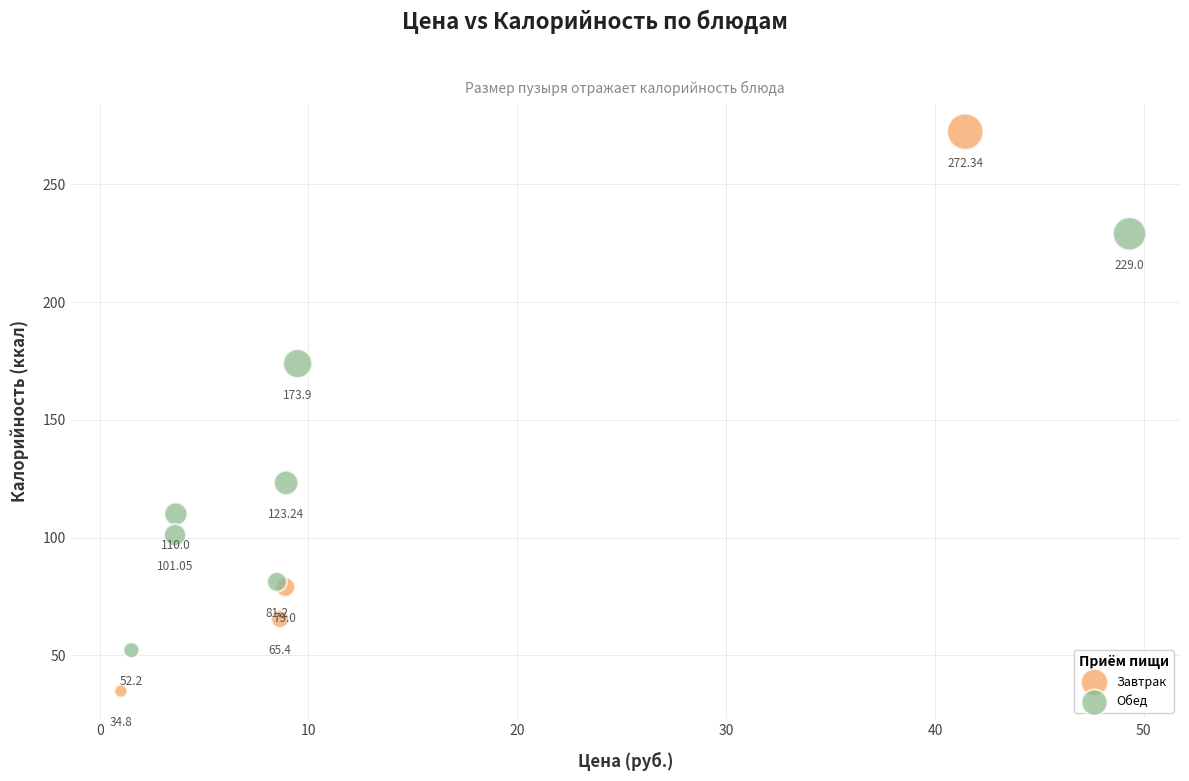

Which series has the widest spread of Y values?

Завтрак